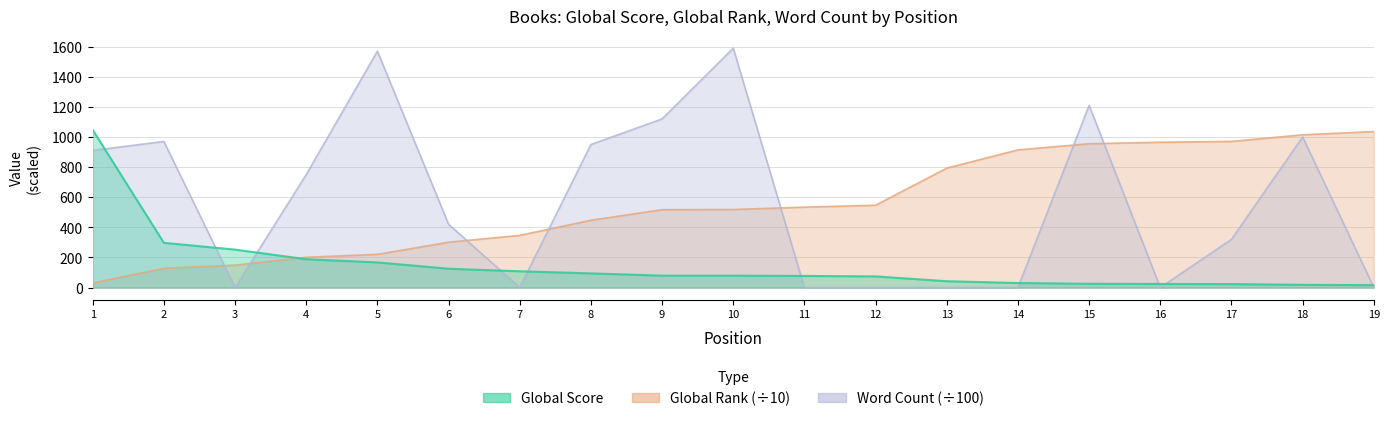

What is the sum of all Word Count values?

10810.8